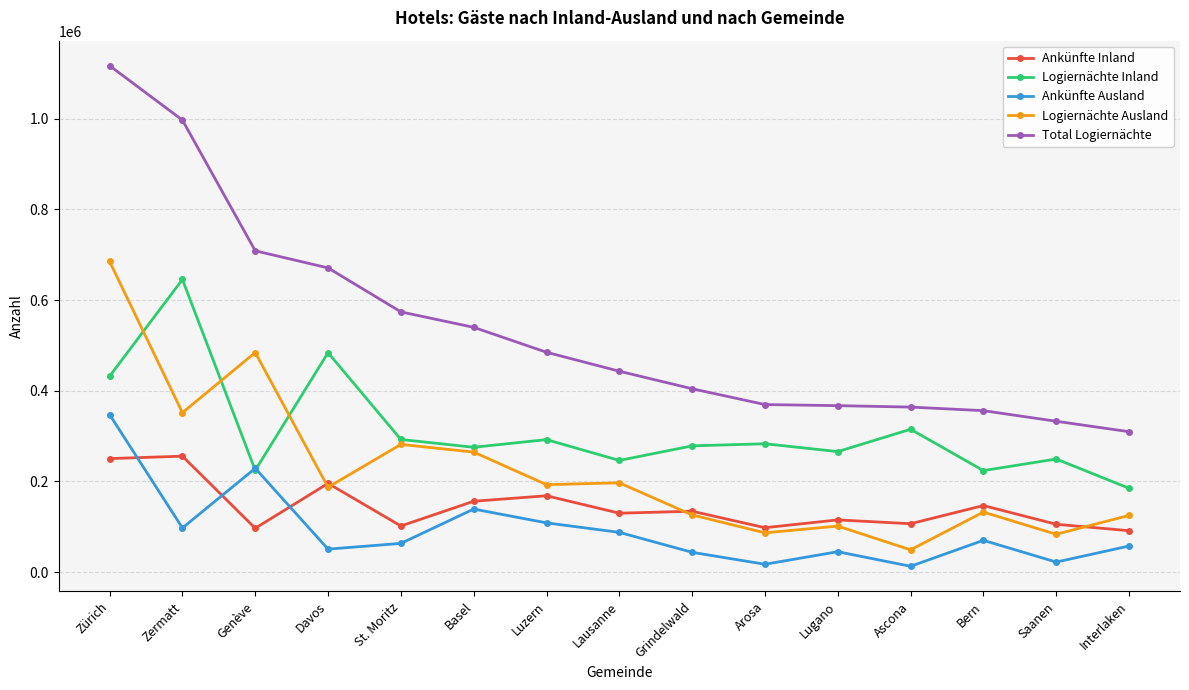

At how many categories does at least one series exceed 681748?

3